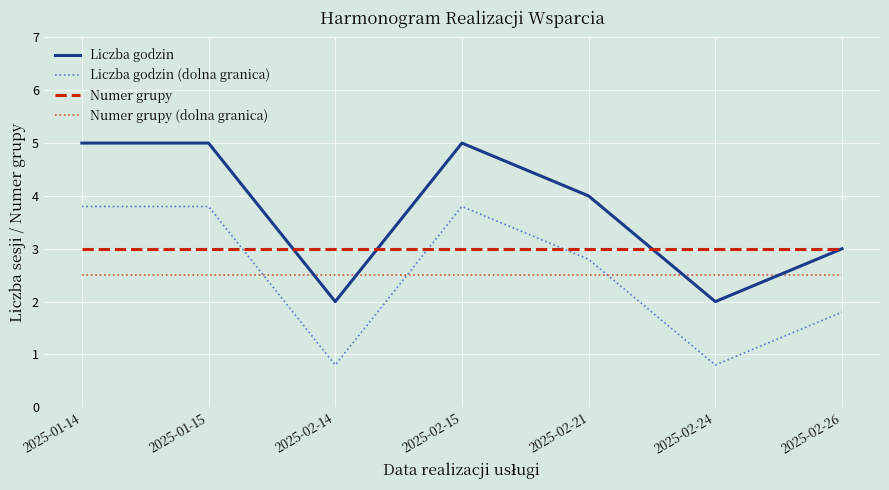

Reading right to left, extract all data points from this chart.

Liczba godzin: 2025-02-26=3.0	2025-02-24=2.0	2025-02-21=4.0	2025-02-15=5.0	2025-02-14=2.0	2025-01-15=5.0	2025-01-14=5.0
Liczba godzin (dolna granica): 2025-02-26=1.8	2025-02-24=0.8	2025-02-21=2.8	2025-02-15=3.8	2025-02-14=0.8	2025-01-15=3.8	2025-01-14=3.8
Numer grupy: 2025-02-26=3.0	2025-02-24=3.0	2025-02-21=3.0	2025-02-15=3.0	2025-02-14=3.0	2025-01-15=3.0	2025-01-14=3.0
Numer grupy (dolna granica): 2025-02-26=2.5	2025-02-24=2.5	2025-02-21=2.5	2025-02-15=2.5	2025-02-14=2.5	2025-01-15=2.5	2025-01-14=2.5